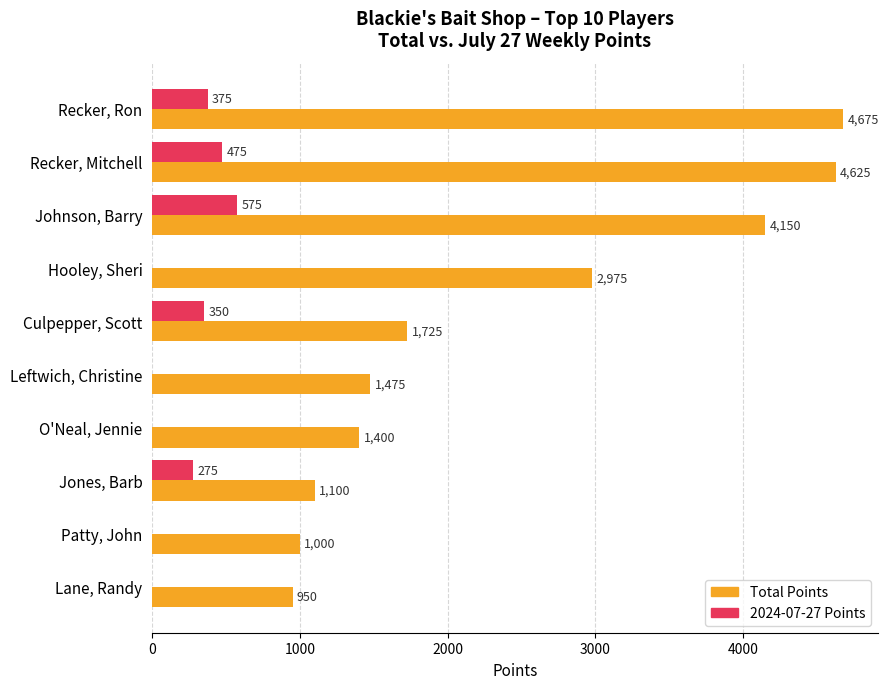

What is the total value across all series at Lane, Randy?

950